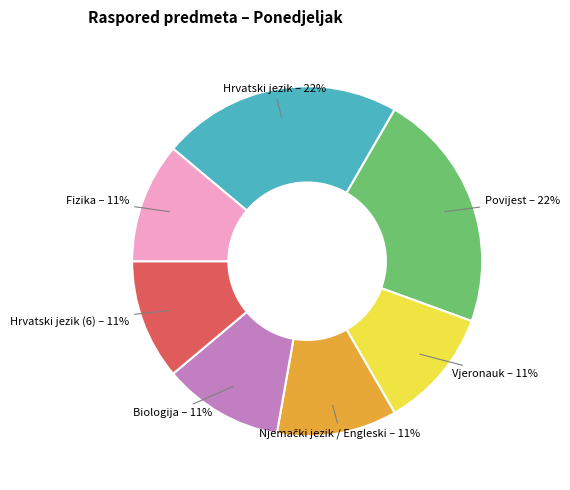

Does any single category account for the majority?

No